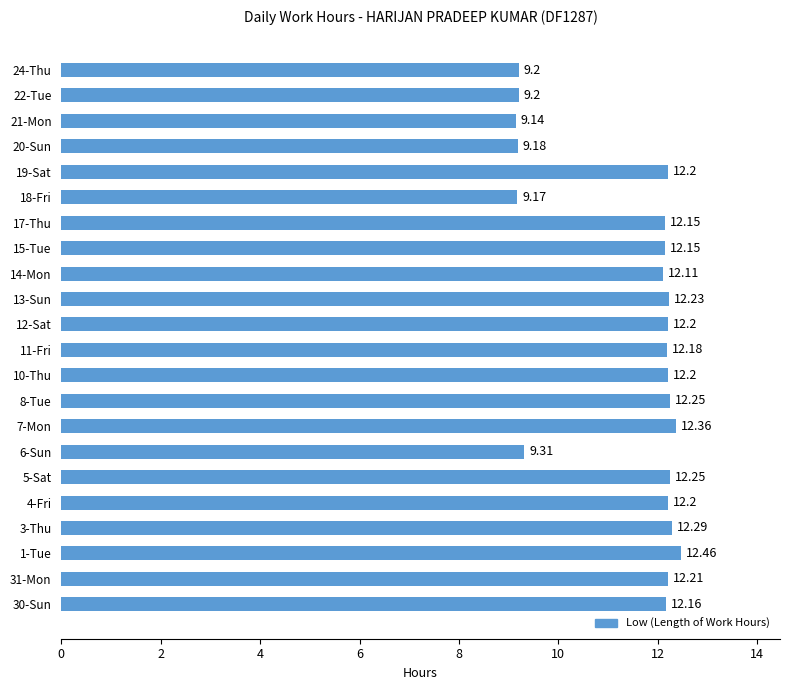

Approximately how many times larger is the value at 30-Sun compared to 19-Sat?

1.0